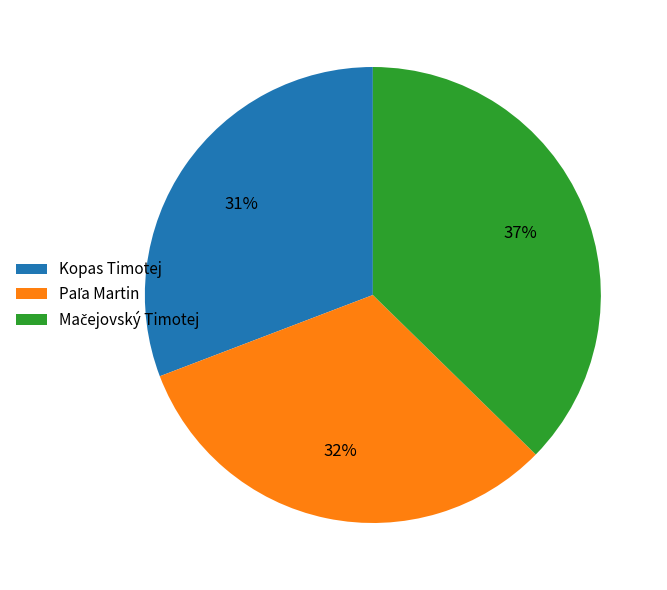

Count the number of slices in the pie.

3